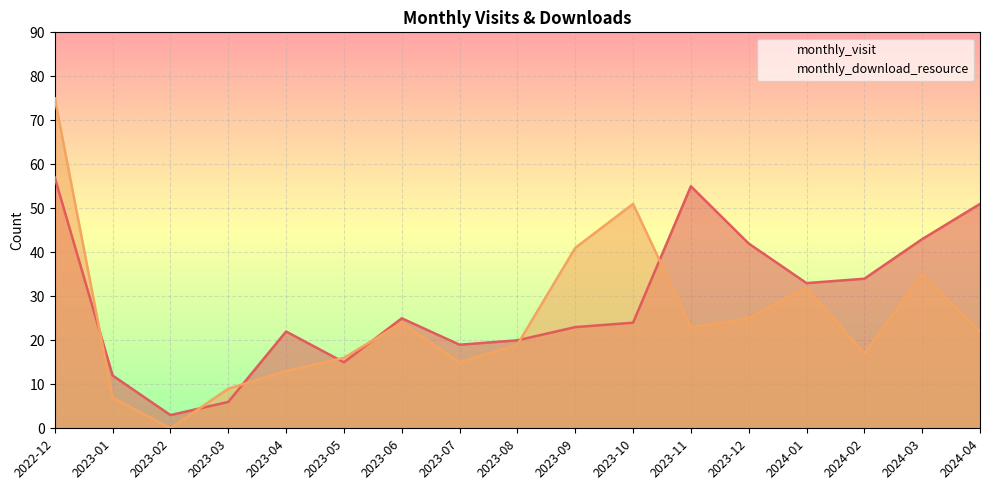

Reading left to right, list all the values displayed in this chart.

monthly_visit: 57	12	3	6	22	15	25	19	20	23	24	55	42	33	34	43	51
monthly_download_resource: 75	7	0	9	13	16	24	15	19	41	51	23	25	32	17	35	22